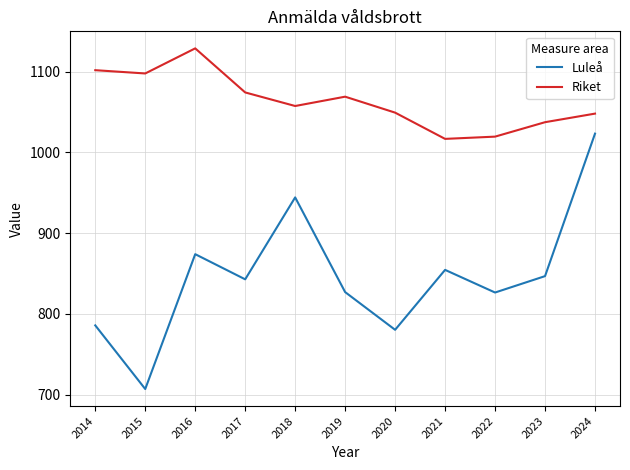

True or false: Riket and Luleå cross at least once.

False